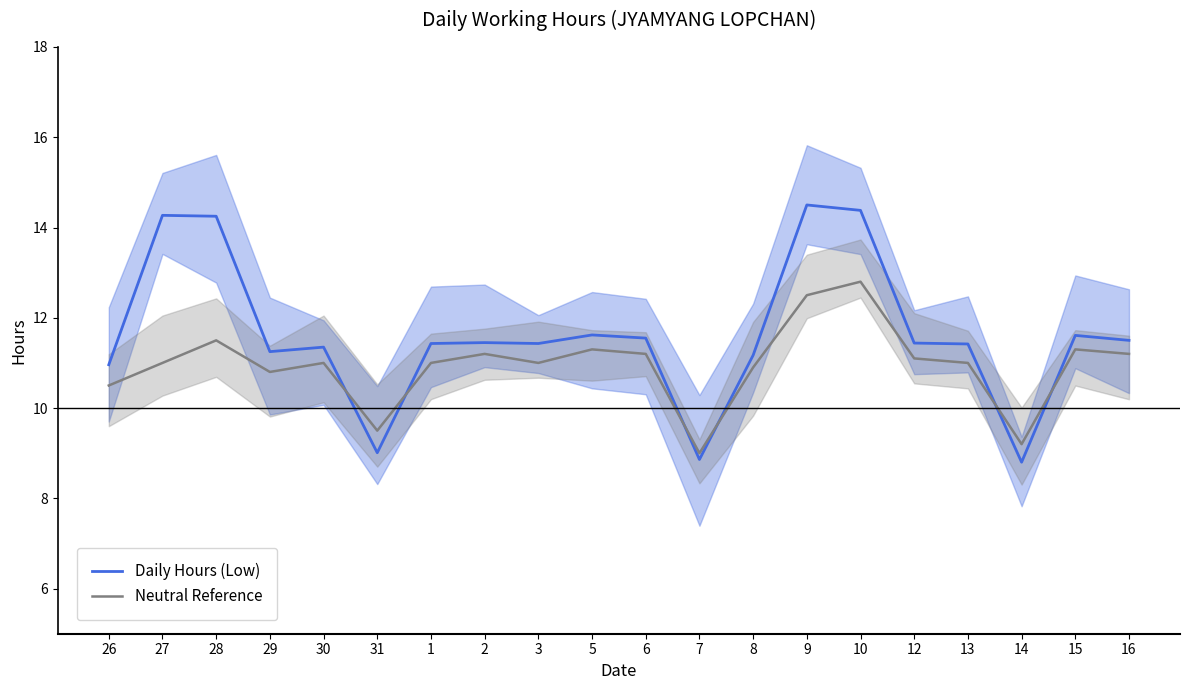

What are all the series names shown in the legend?

Daily Hours (Low), Neutral Reference